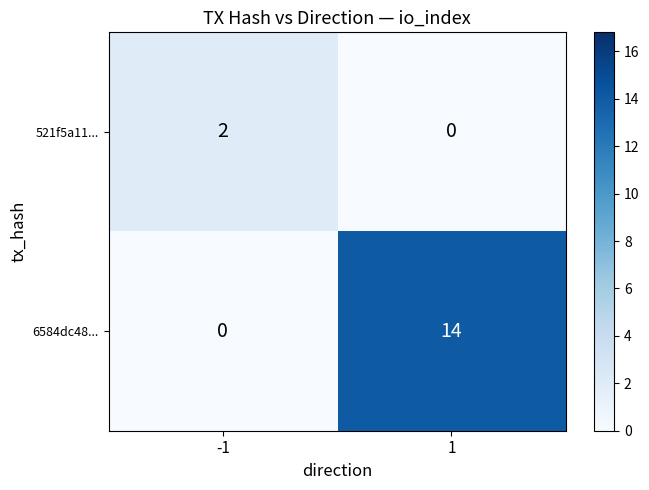

Is it true that 521f5a11... equals 0 at 1?

True